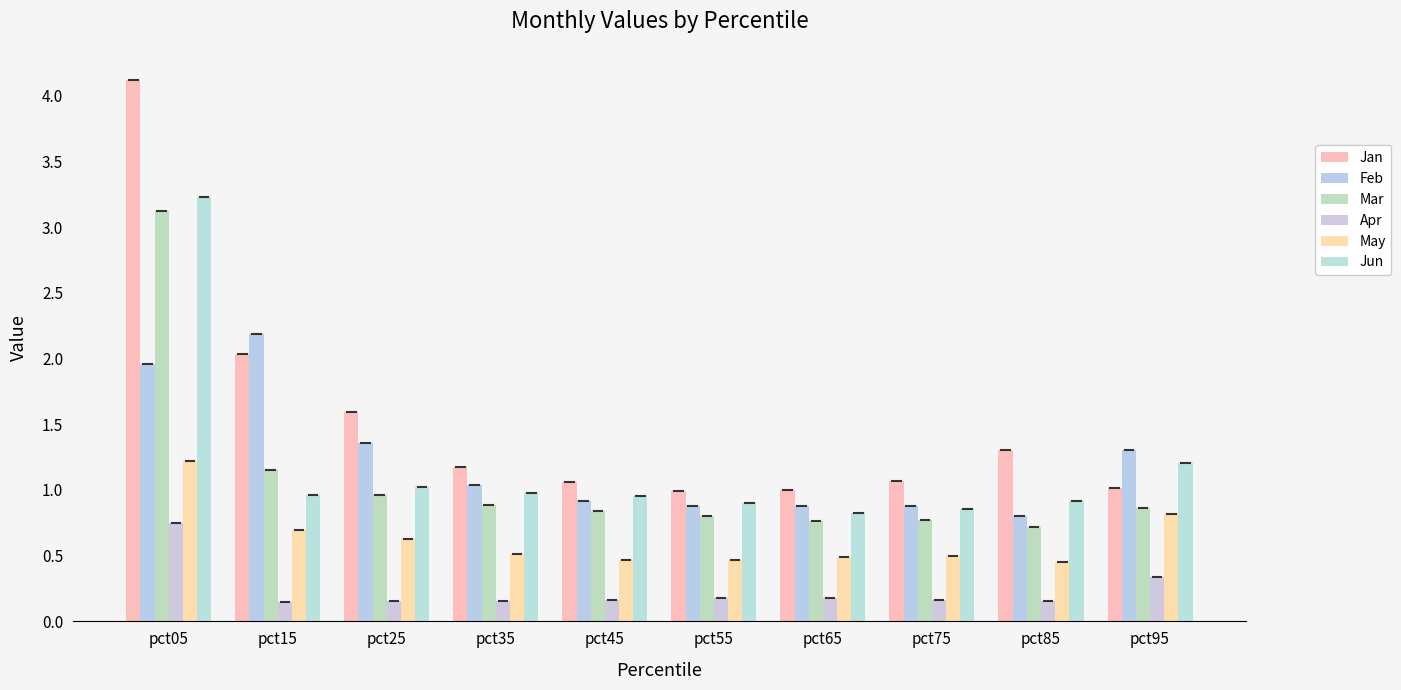

What is the sum of the Apr values at pct65 and pct05?

0.9